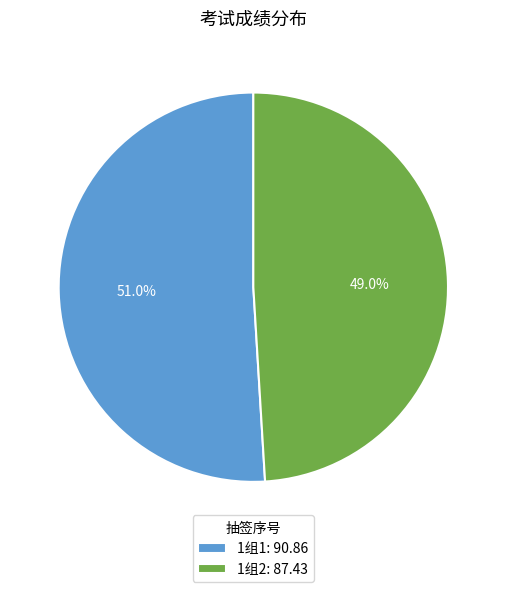

Which has a higher value, 1组1: 90.86 or 1组2: 87.43?

1组1: 90.86